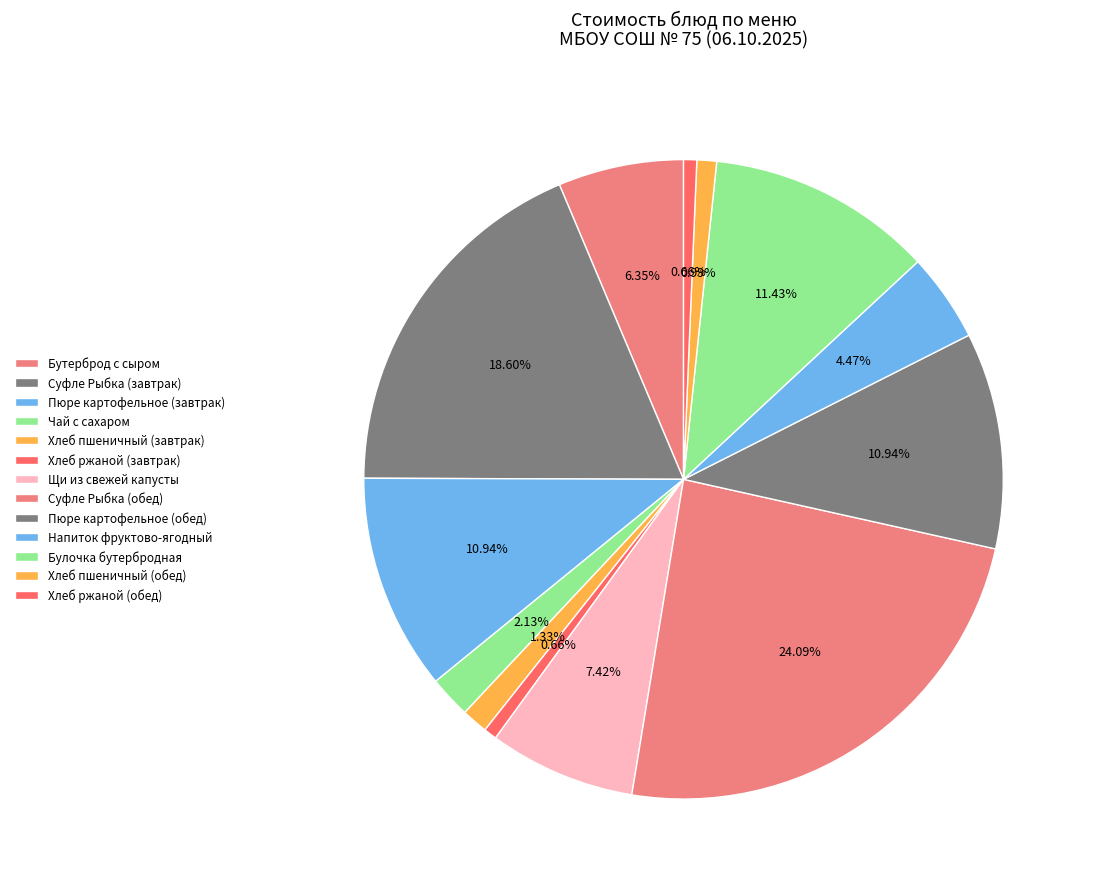

Does any single category account for the majority?

No